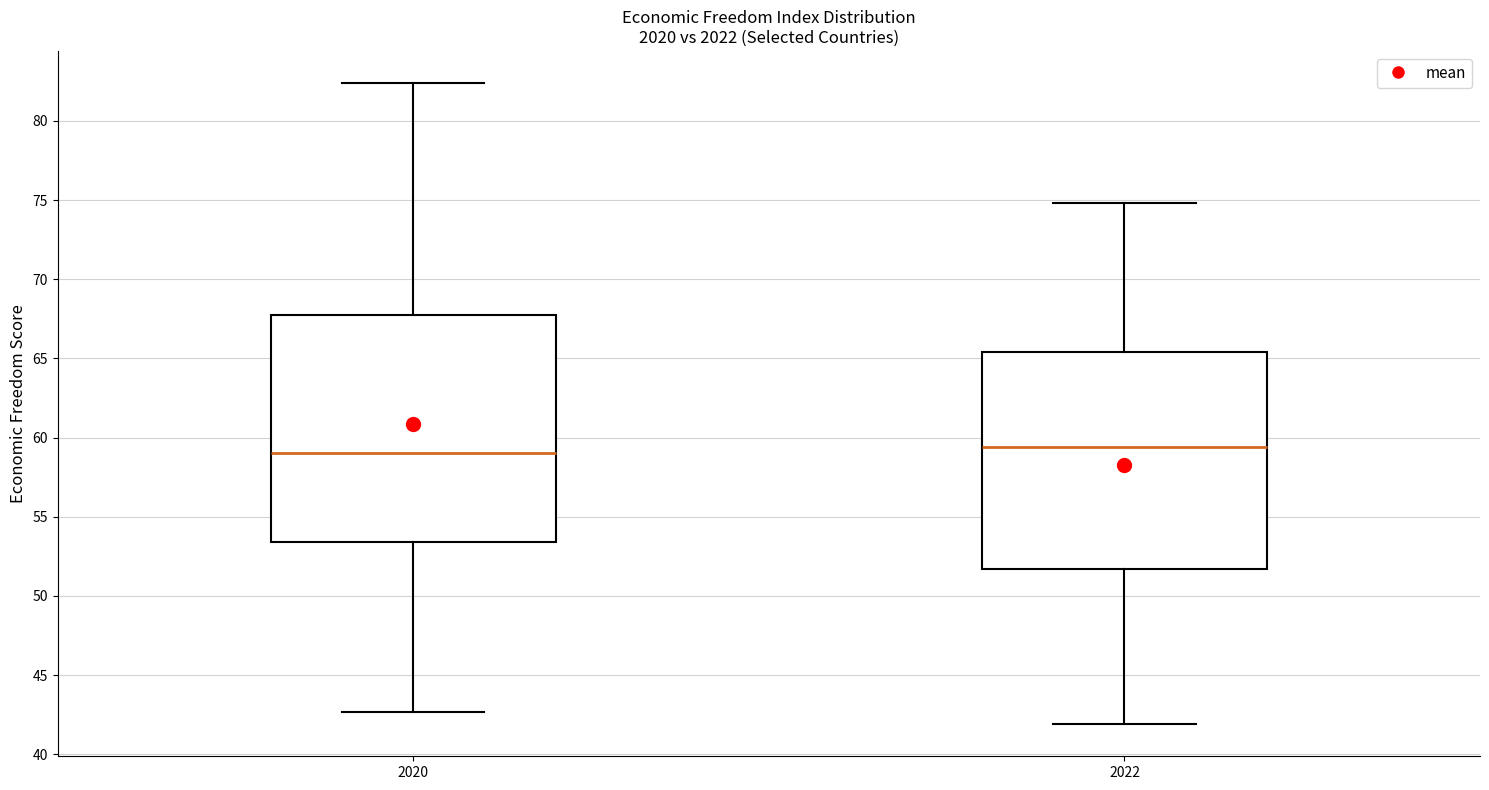

Reading left to right, transcribe this box plot: for each box, give where its median line is, the range the box spans, and where its two whiskers end, as read against the y-axis. The values are not printed on the chart, so give them approximately, as read against the axis.

2020: median 59.0, box 53.5 to 67.5, whiskers 42.5 to 82.5
2022: median 59.5, box 51.5 to 65.5, whiskers 42.0 to 75.0